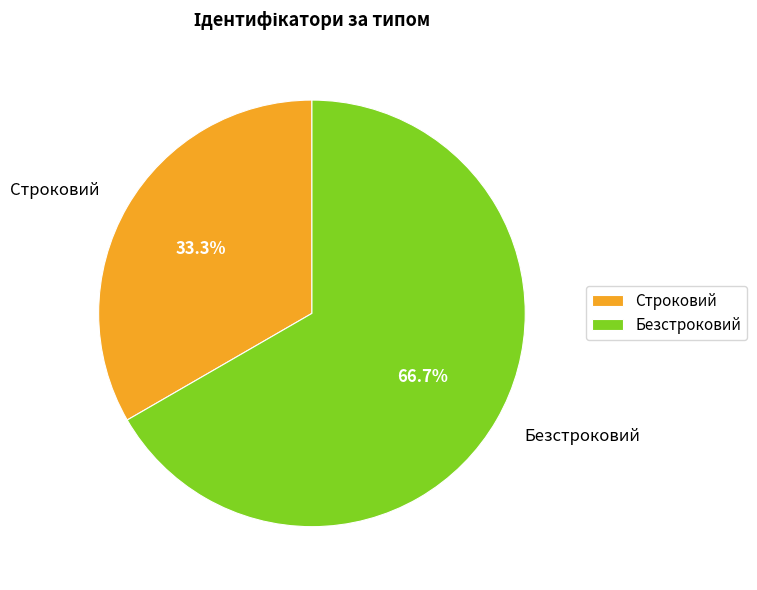

Is it true that Безстроковий is 53% of the pie?

False